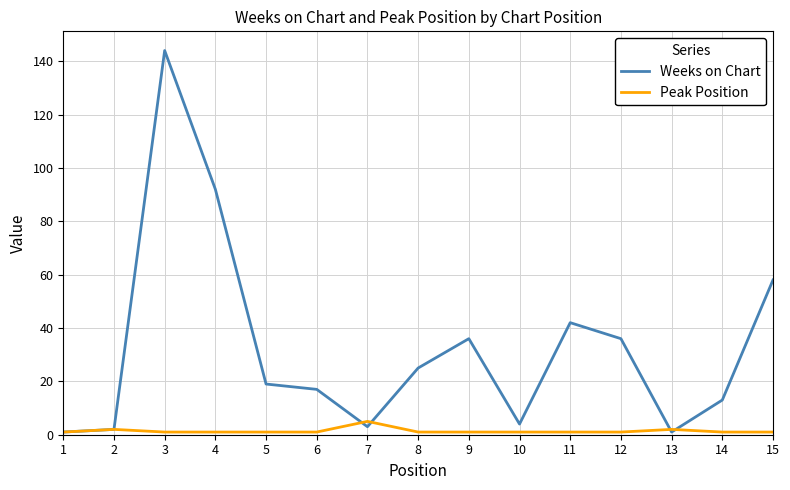

At which label does Weeks on Chart first exceed 19?

3